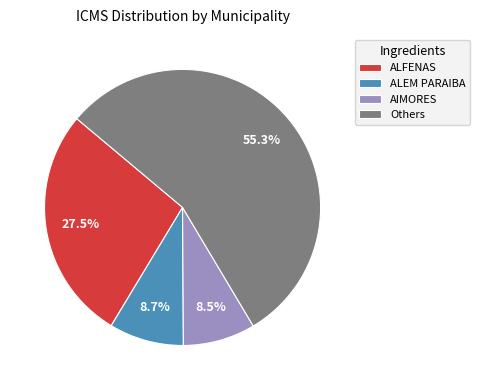

Which category has the biggest portion of the pie?

Others